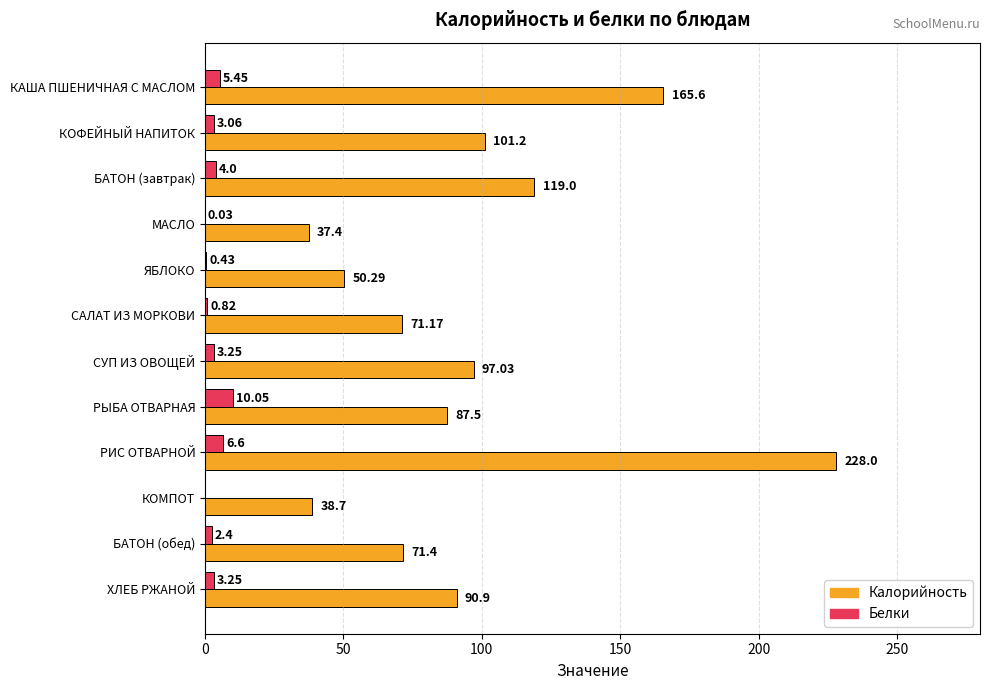

What are all the series names shown in the legend?

Калорийность, Белки